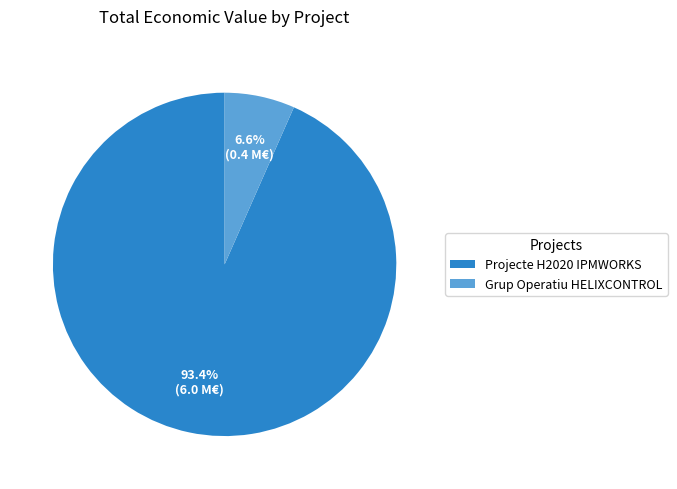

To the nearest percent, what is the difference between the largest and smallest slice percentages?

87%